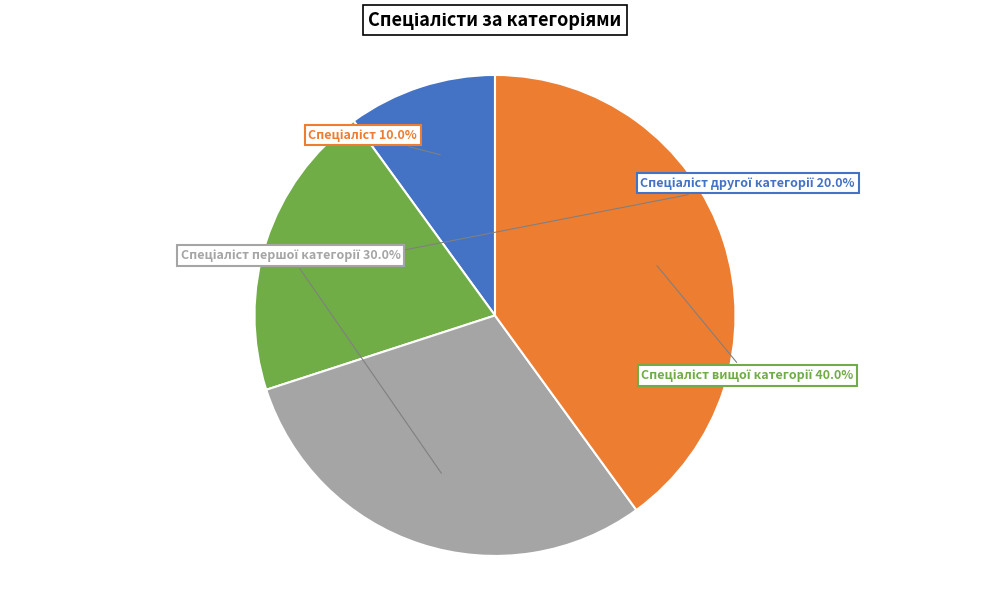

To the nearest percent, what is the difference between the largest and smallest slice percentages?

30%